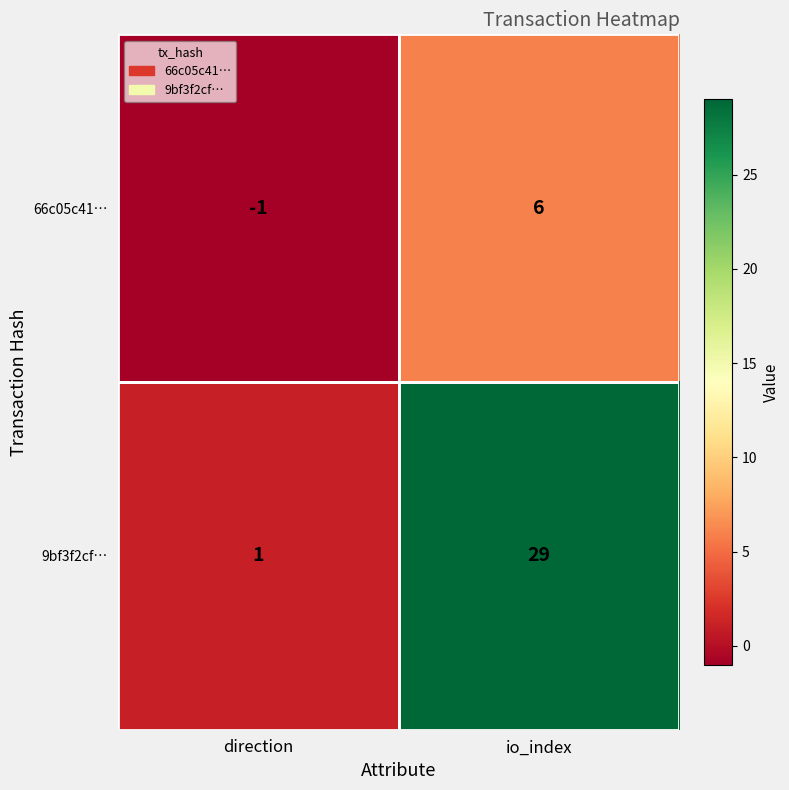

Which series changed the most between direction and io_index?

9bf3f2cf…